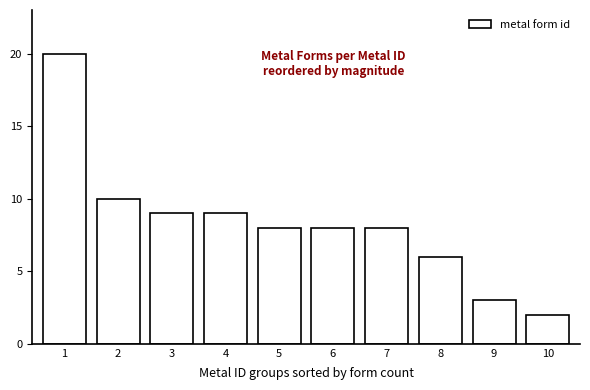

Reading left to right, list all the values displayed in this chart.

20	10	9	9	8	8	8	6	3	2